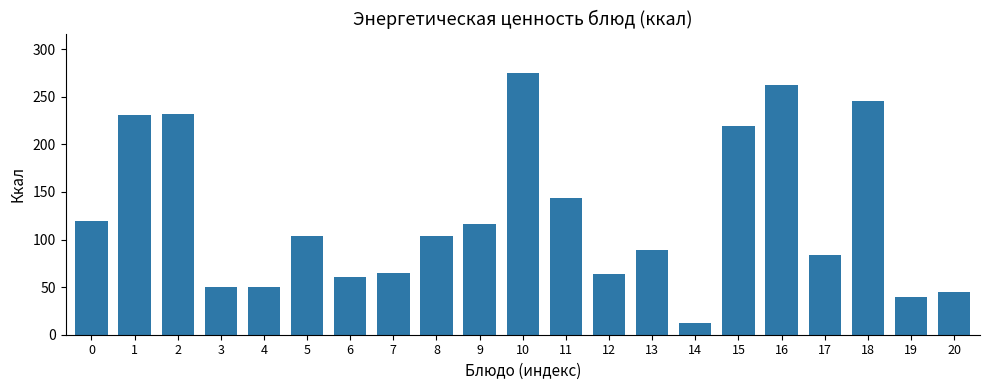

What is the change in value from 2 to 15?

-13